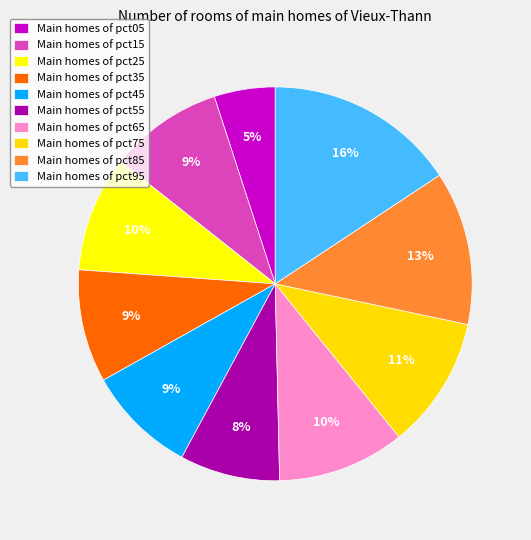

Is there any slice that represents more than half of the pie?

No